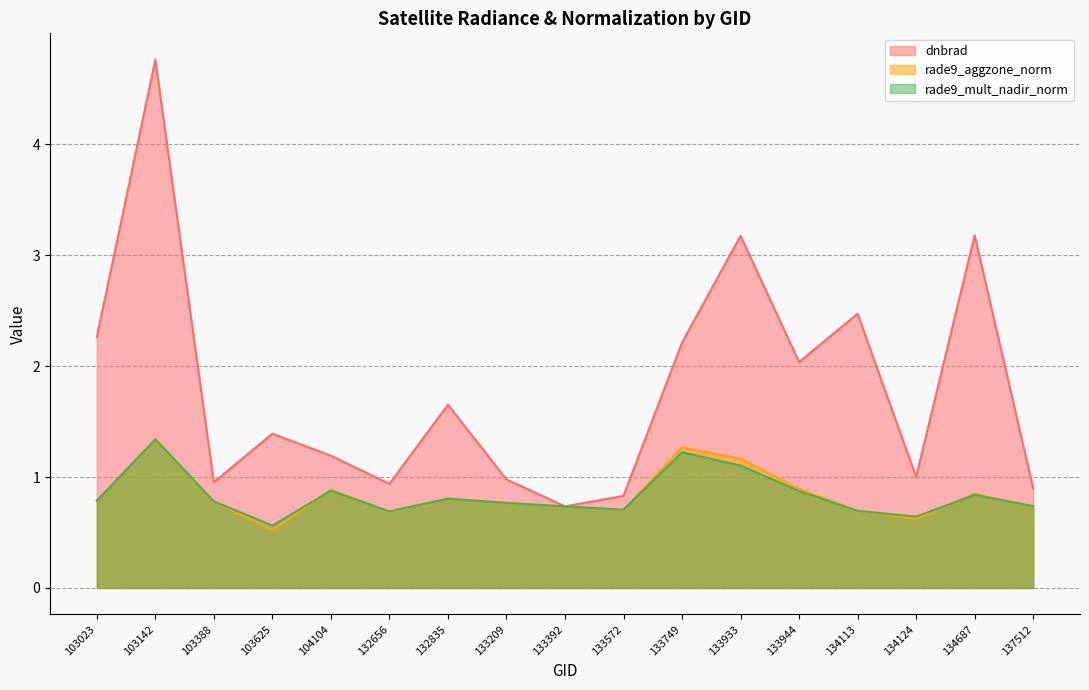

True or false: dnbrad has a value of 1.0 at 134687.

False